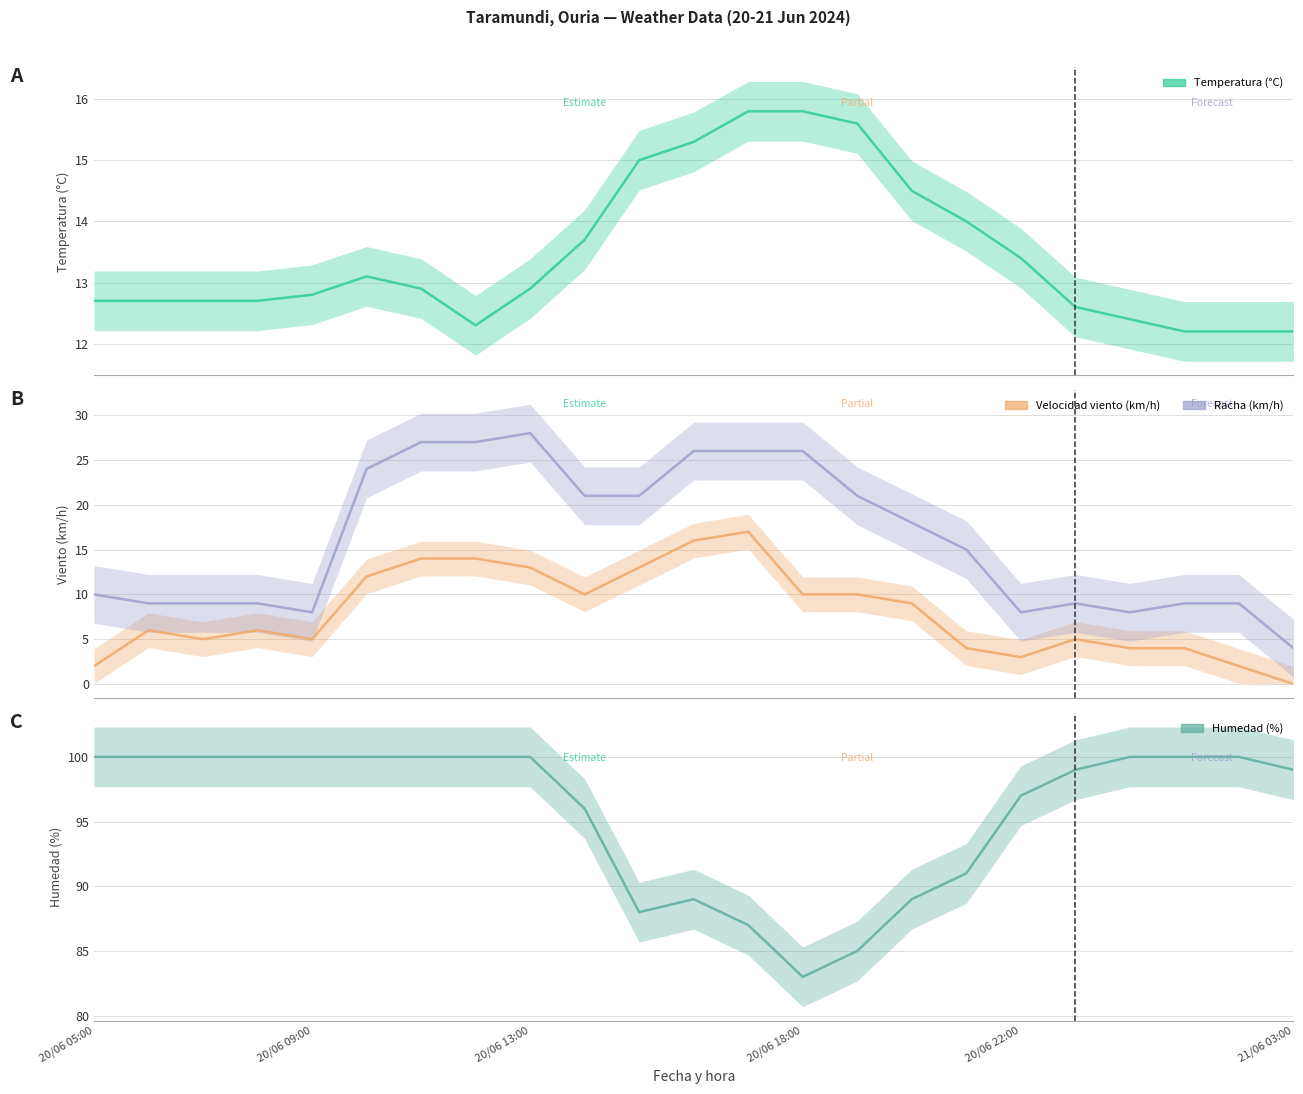

Where does the Velocidad viento (km/h) series first go above 6?

20/06 10:00